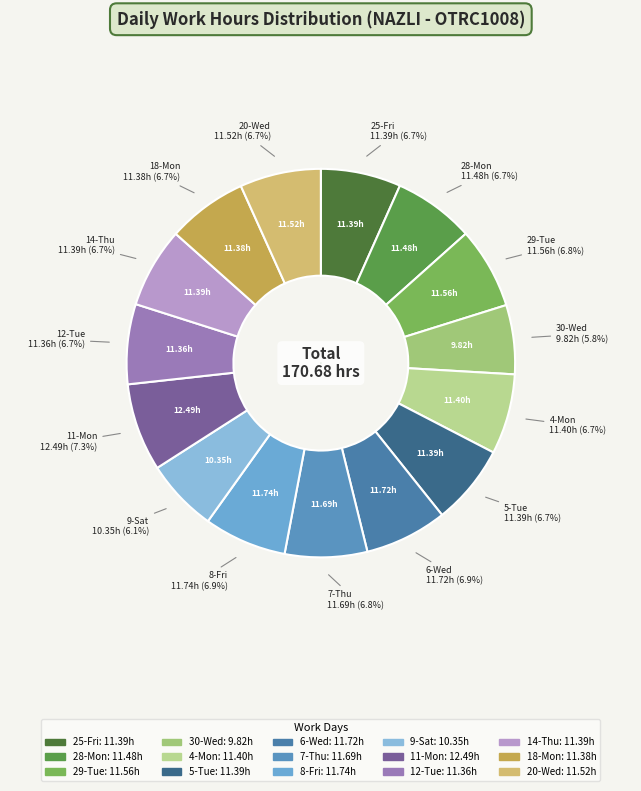

What percentage is NOT represented by 7-Thu?

93.2%